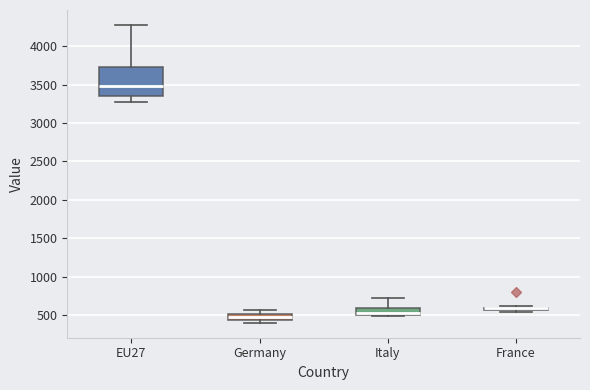

Where does the upper whisker of the box for Italy end on the y-axis? The values are not printed on the chart, so give them approximately, as read against the axis.

700